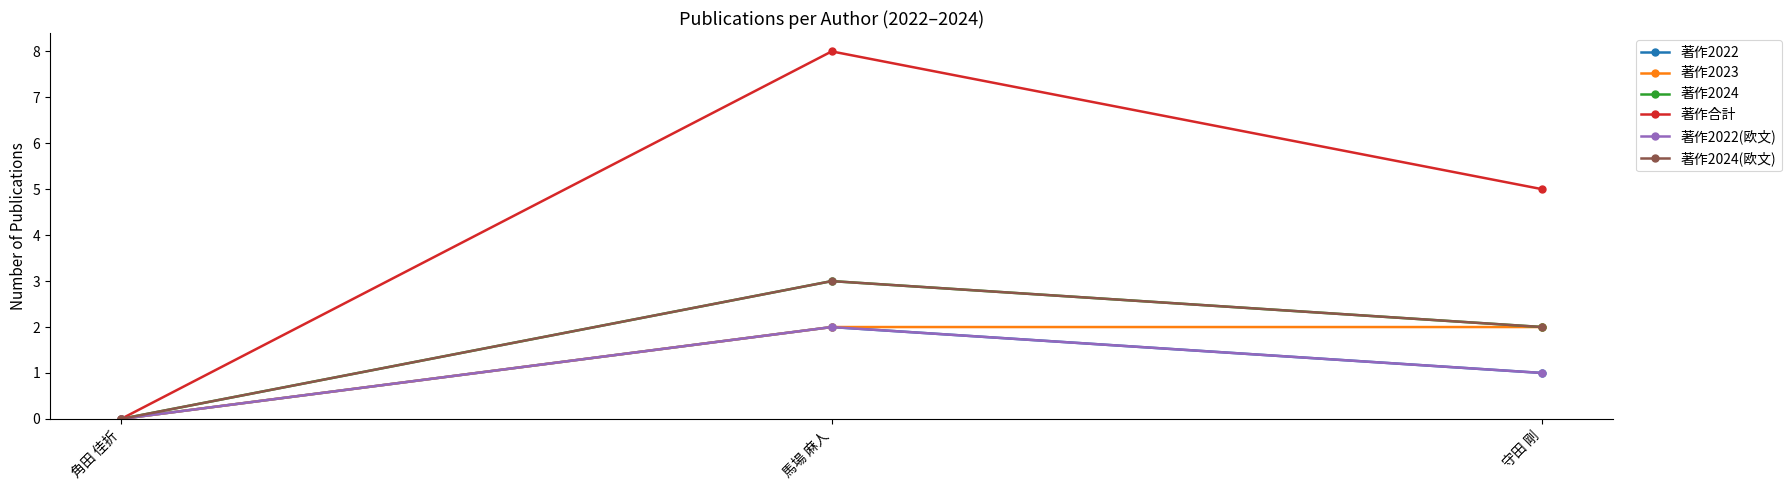

List the series in order of their peak value, highest first.

著作合計, 著作2024, 著作2024(欧文), 著作2022, 著作2023, 著作2022(欧文)